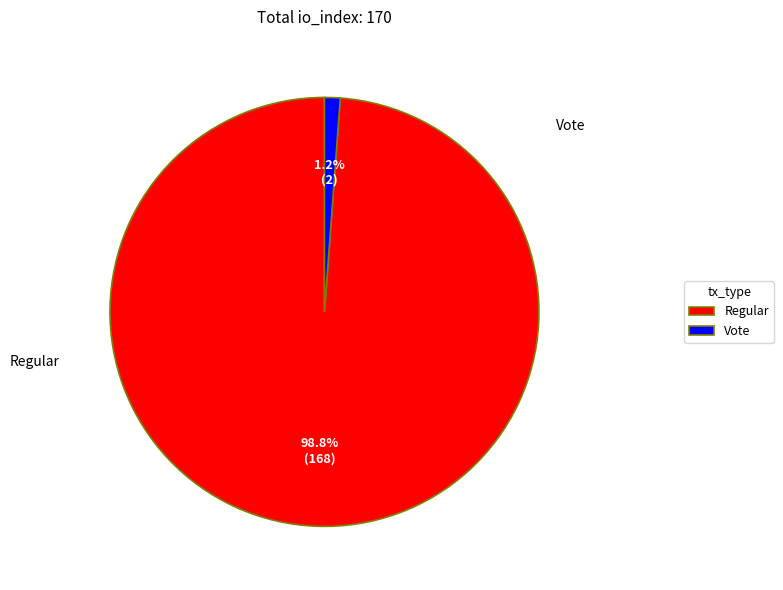

Rank the categories by value from lowest to highest.

Vote, Regular